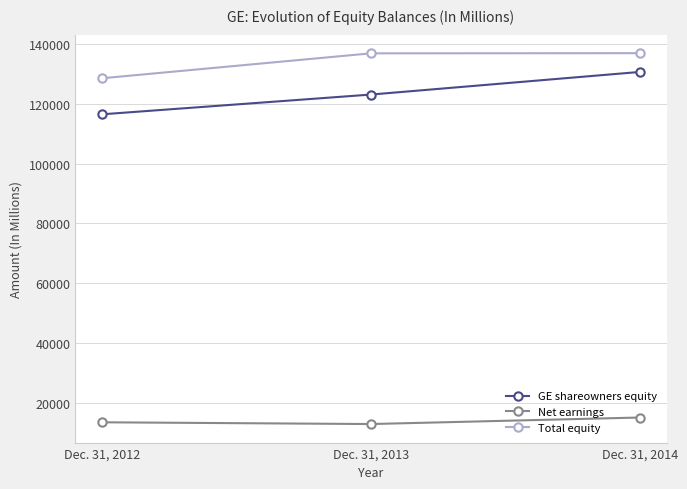

At which label does Net earnings reach its peak?

Dec. 31, 2014